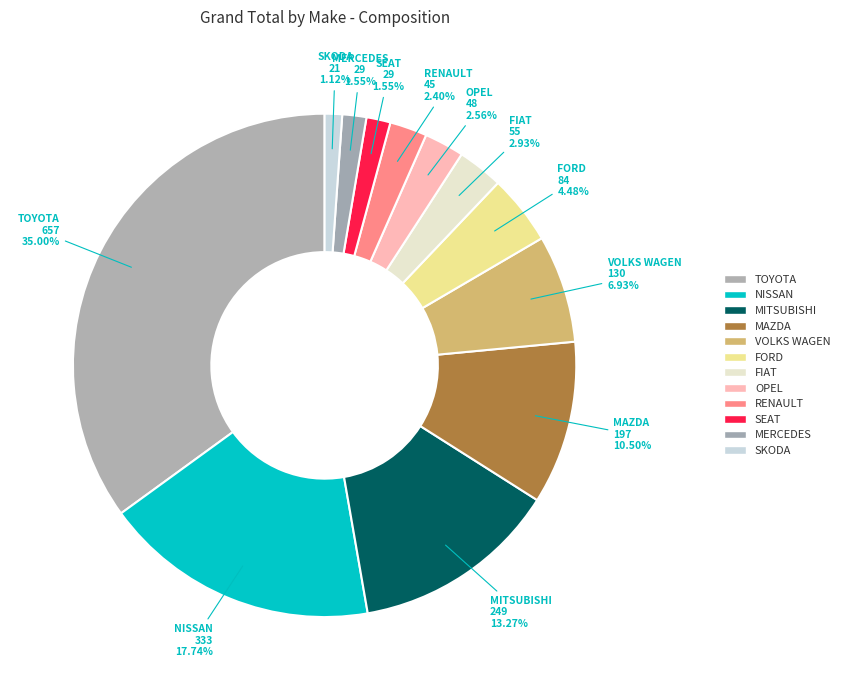

How many slices are in this pie chart?

12